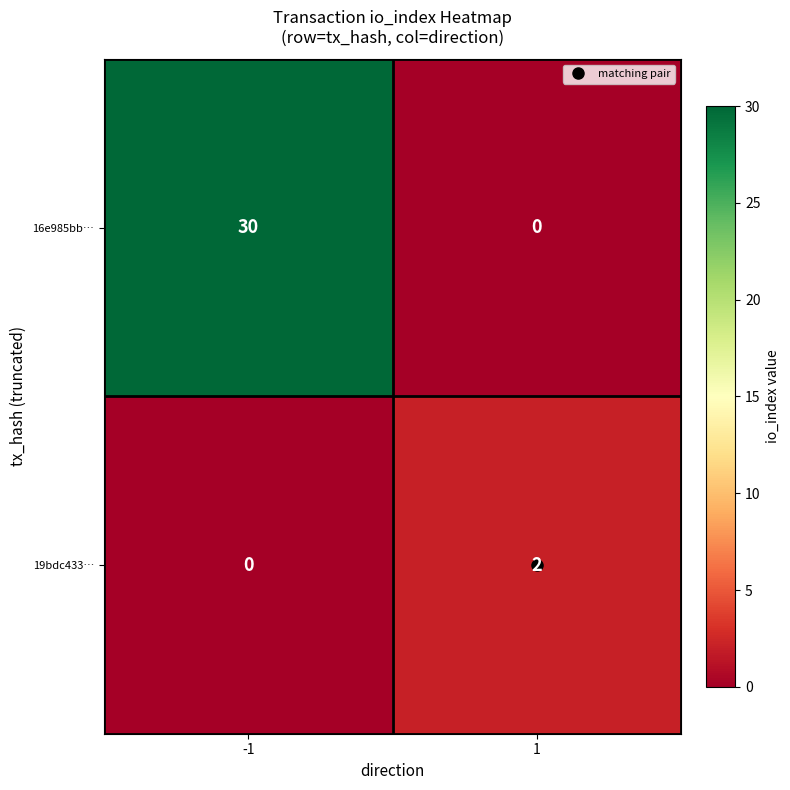

At which category is the sum across all series the highest?

-1